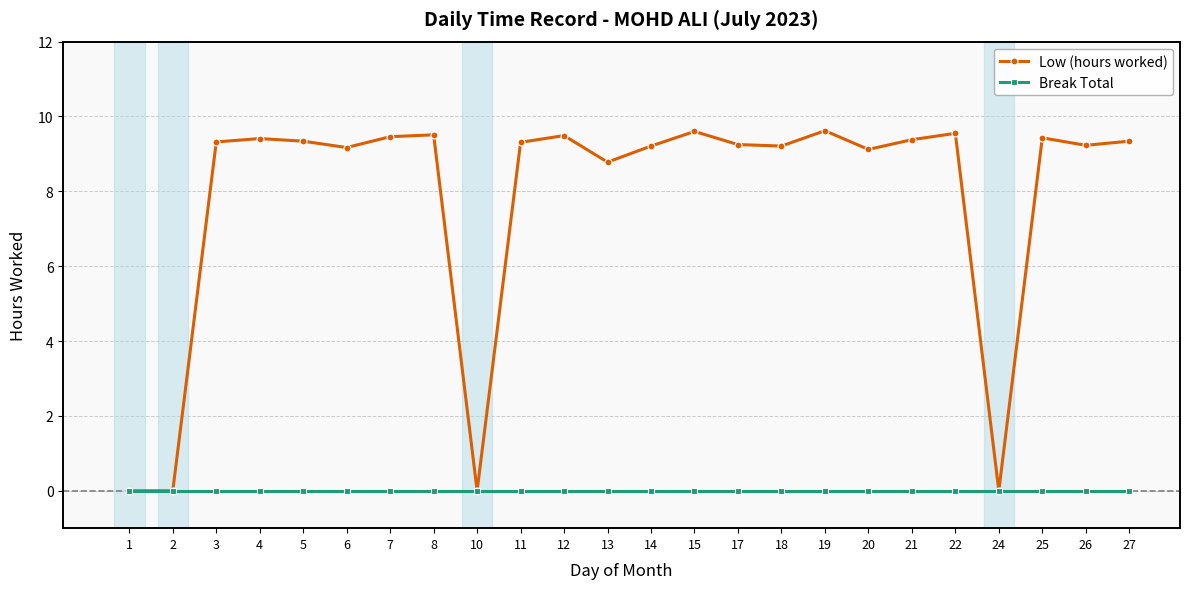

What is the maximum value shown in the chart?

9.6